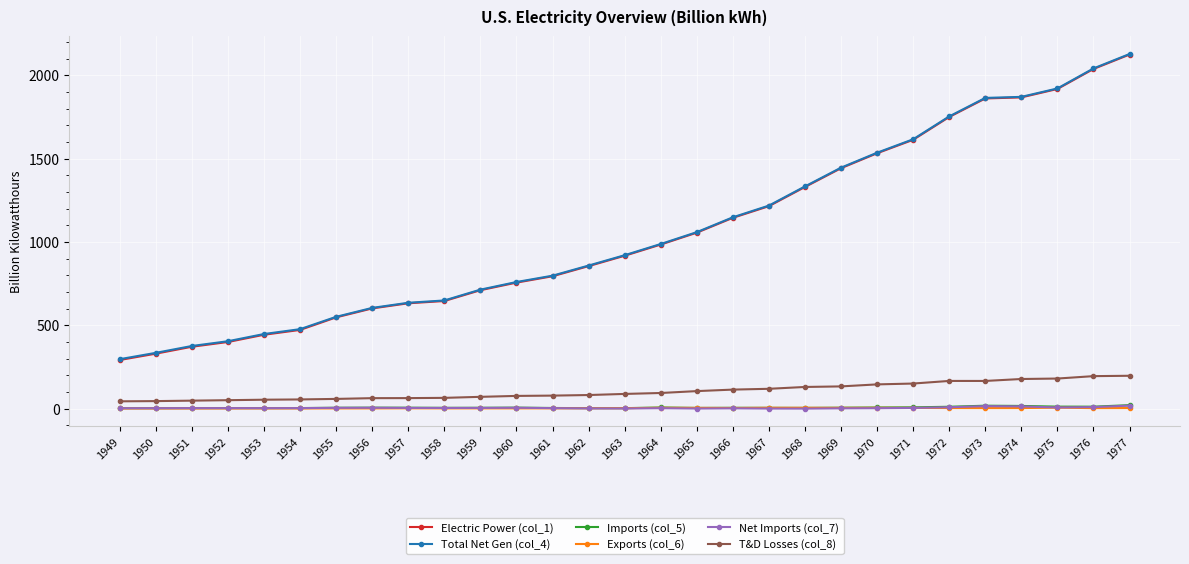

The Electric Power (col_1) series shows 303.0 at 1960. True or false?

False